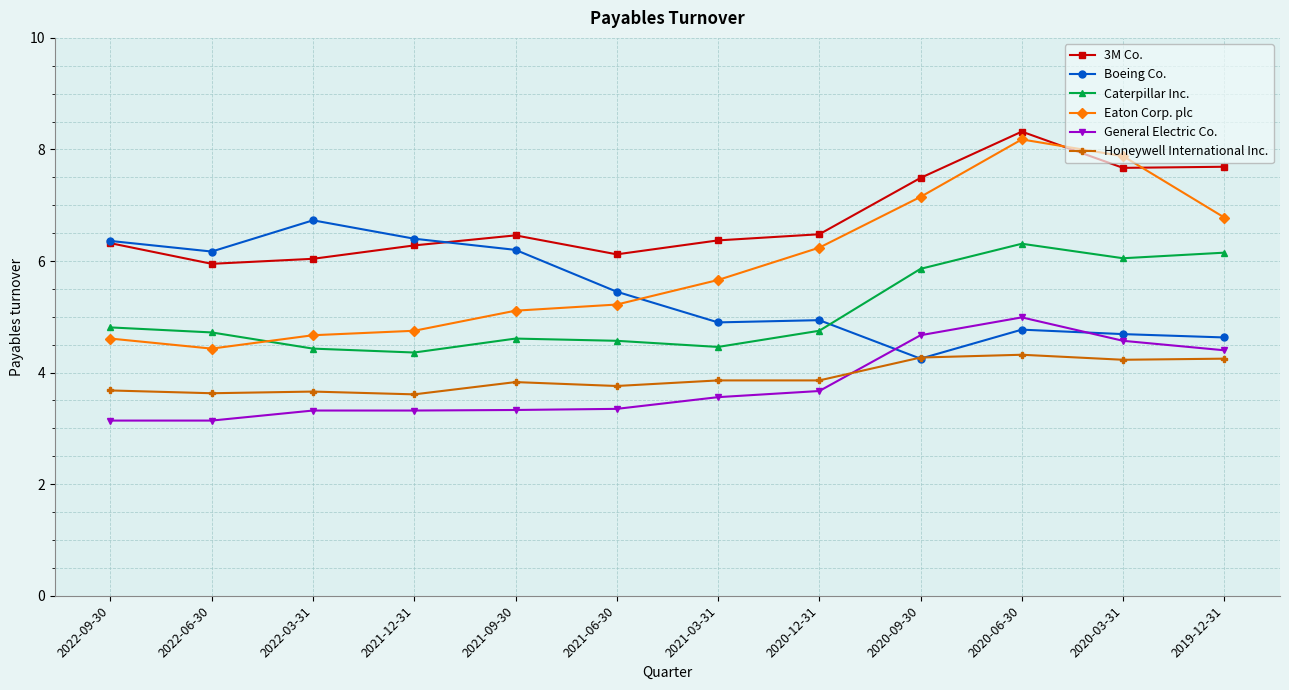

The value of Caterpillar Inc. at 2022-03-31 is 4.4. True or false?

True